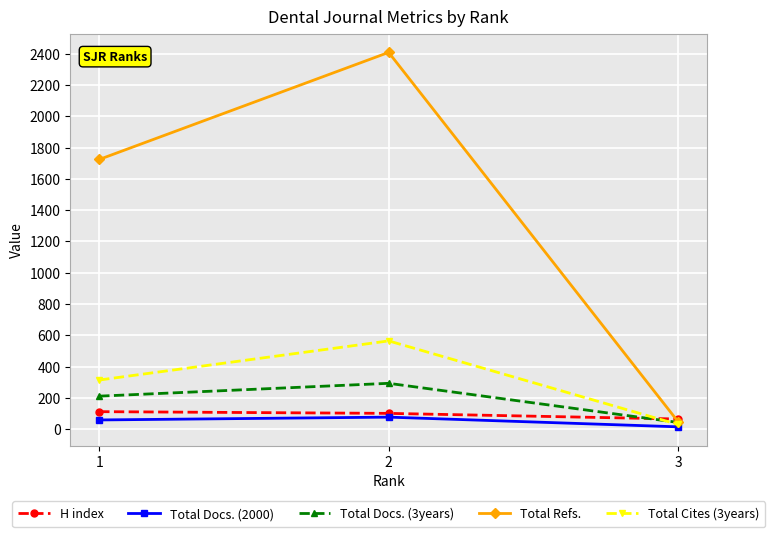

The value of H index at 3 is 66. True or false?

True